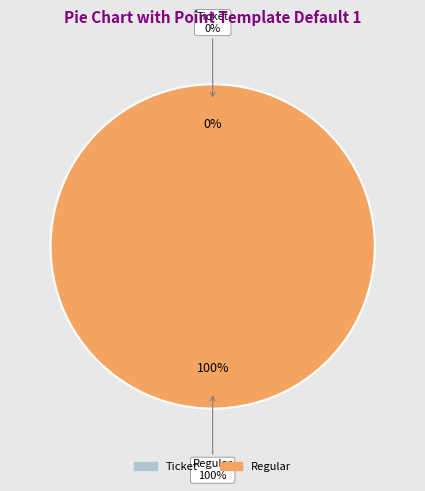

Is there a majority slice in this chart?

Yes